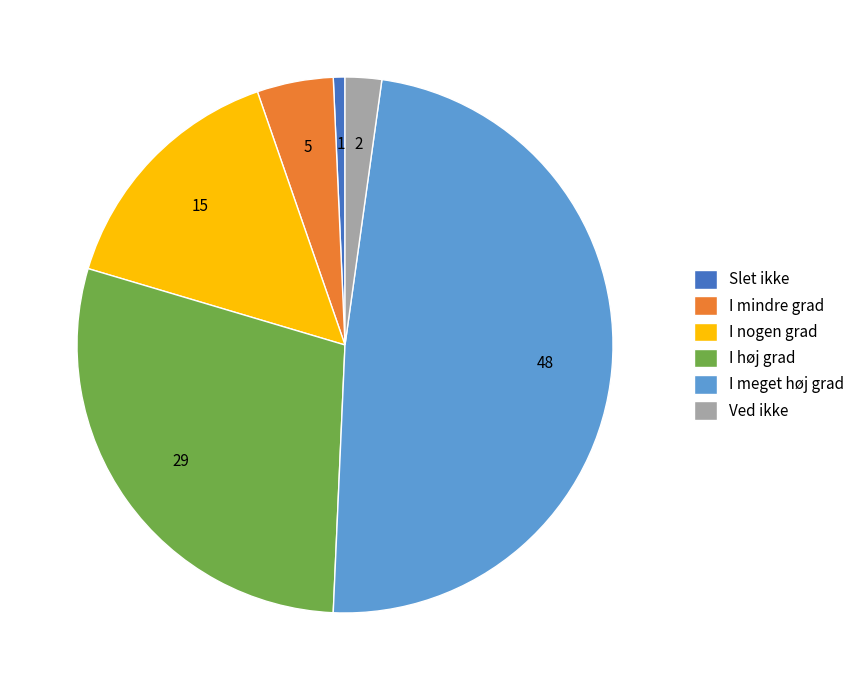

Is the sum of I nogen grad and I mindre grad greater than half?

No